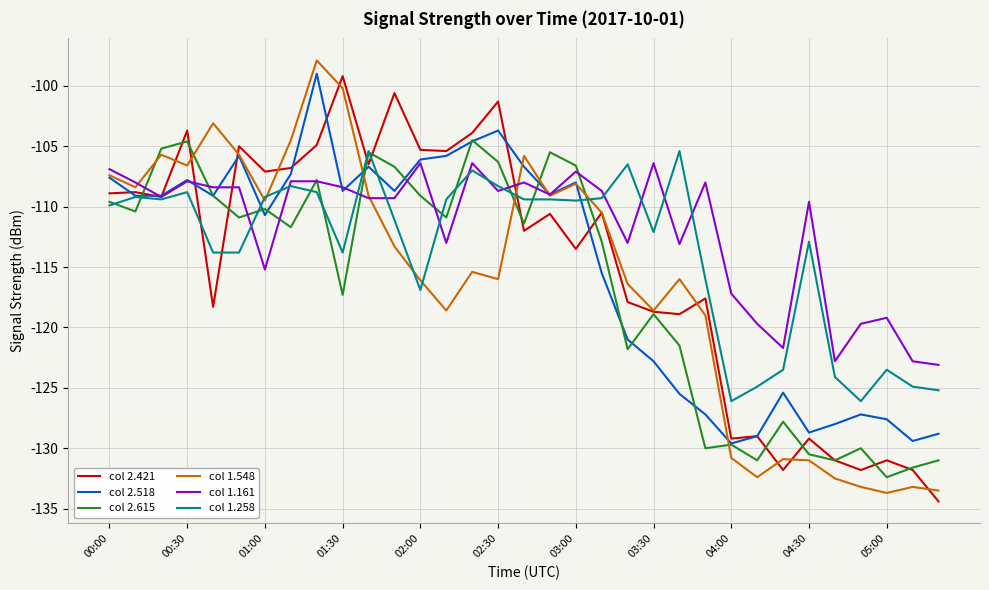

What is the average value of the col 2.421 series?

-115.0